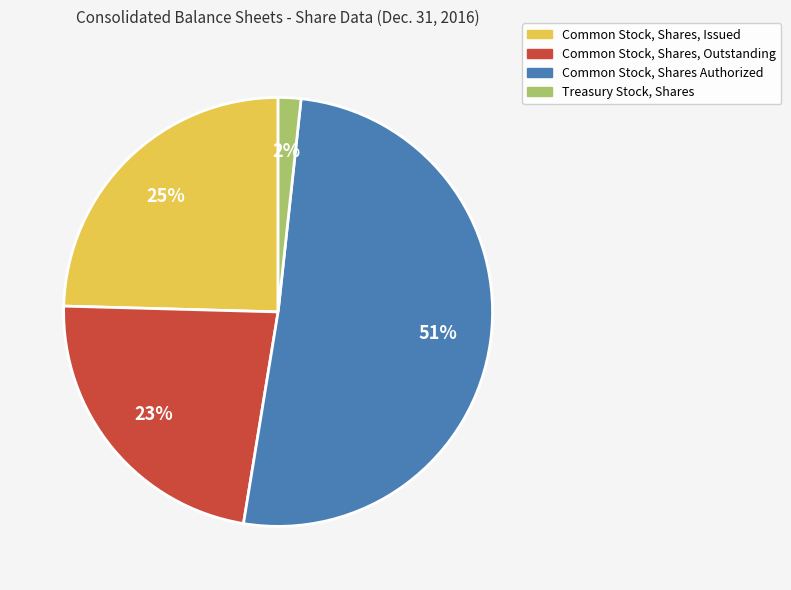

Which category has the biggest portion of the pie?

Common Stock, Shares Authorized